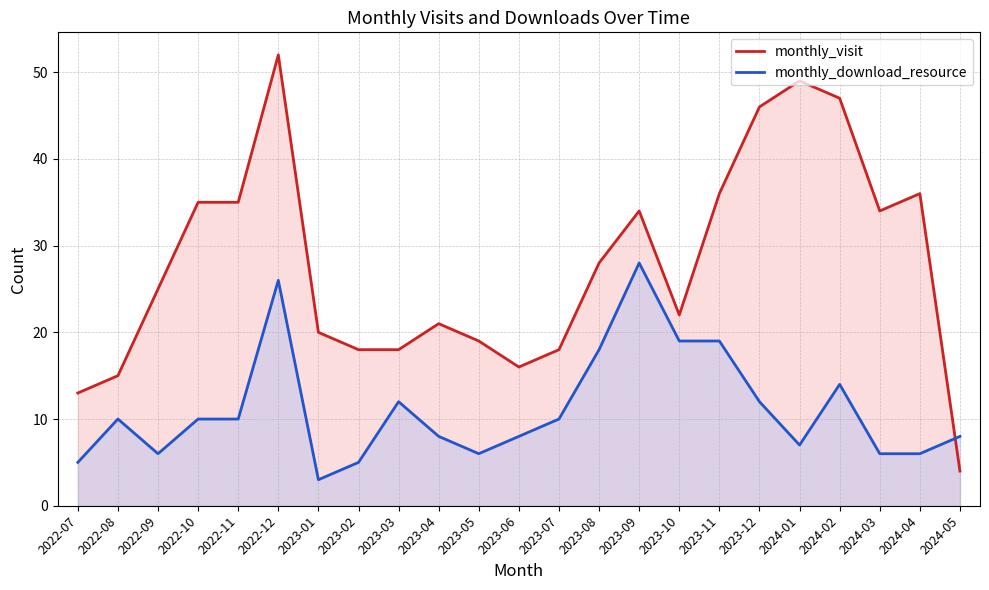

What is the sum of all monthly_visit values?

641